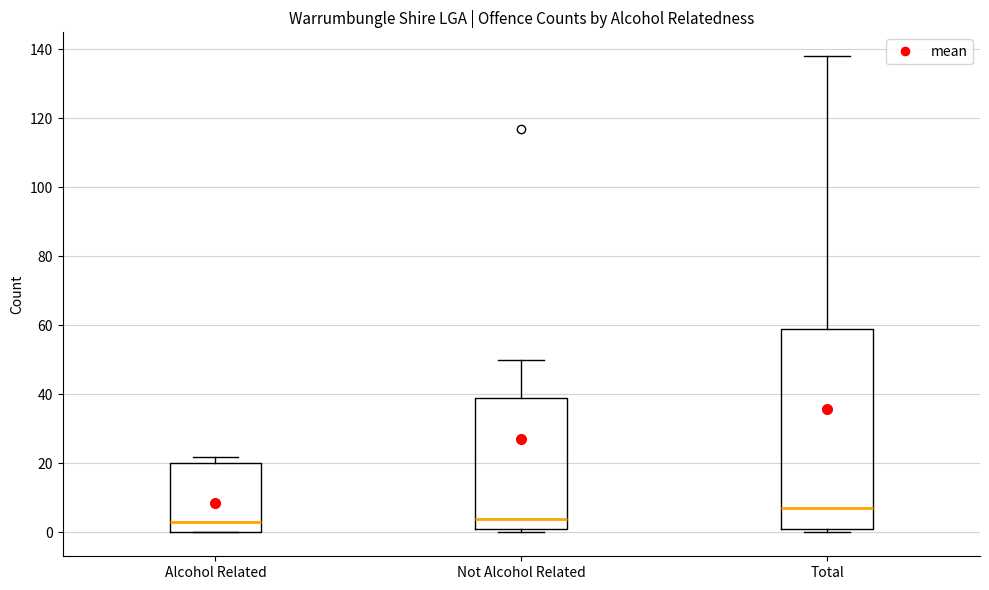

Which box is the tallest, from its lower edge to its upper edge?

Total